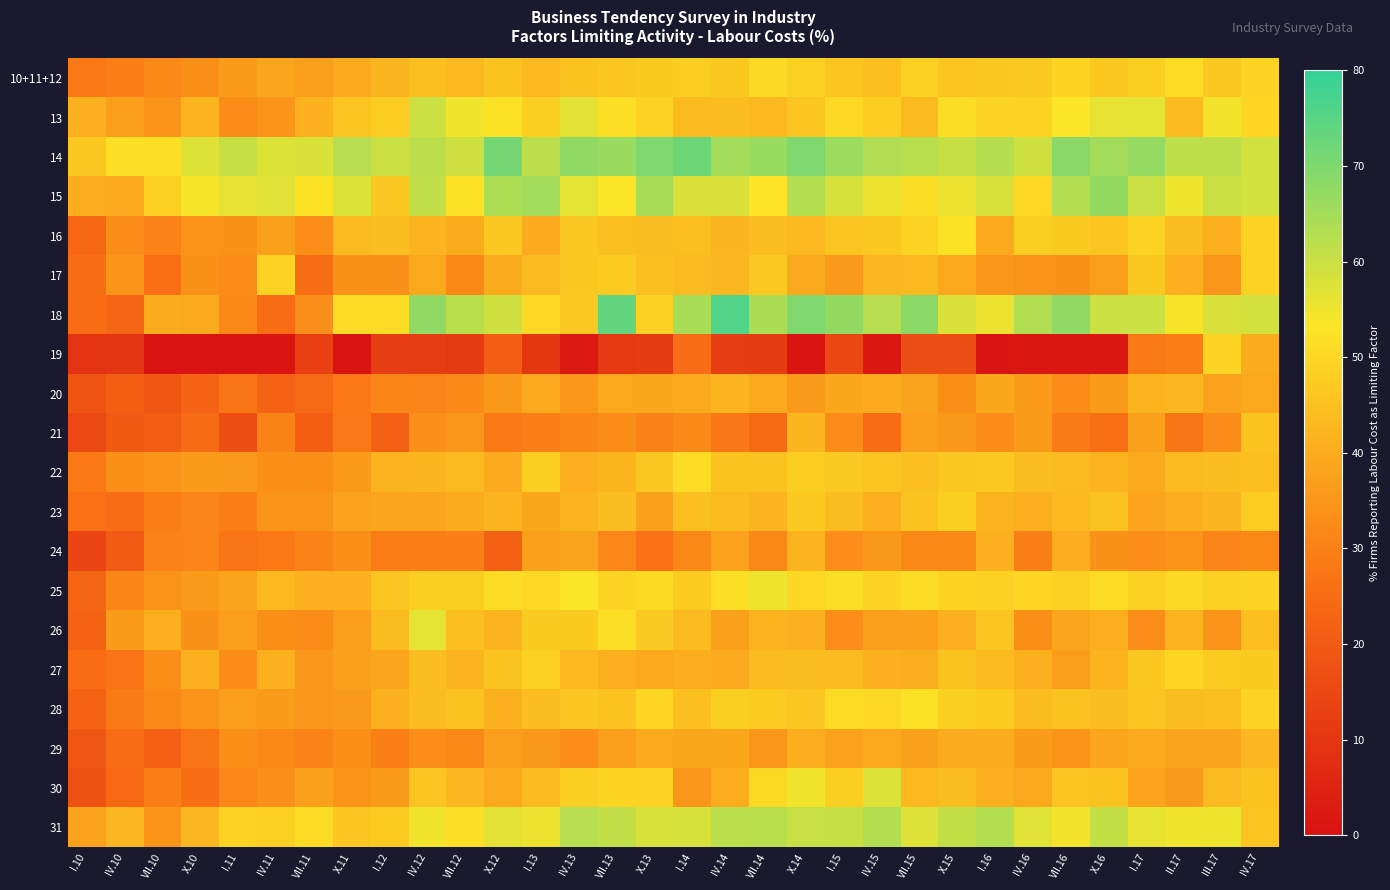

Reading left to right, list all the values displayed in this chart.

10+11+12: I.10=28.3	IV.10=29.8	VII.10=31.9	X.10=33.3	I.11=36.4	IV.11=38.4	VII.11=37.1	X.11=39.7	I.12=42.1	IV.12=44.5	VII.12=43.2	X.12=45.4	I.13=43.2	IV.13=45.1	VII.13=46.2	X.13=47.0	I.14=47.7	IV.14=46.3	VII.14=50.6	X.14=48.5	I.15=45.8	IV.15=44.8	VII.15=48.5	X.15=45.9	I.16=46.5	IV.16=47.1	VII.16=49.6	X.16=46.6	I.17=47.9	II.17=51.3	III.17=46.7	IV.17=49.4
13: I.10=41.1	IV.10=36.8	VII.10=34.5	X.10=41.6	I.11=32.8	IV.11=34.8	VII.11=41.5	X.11=45.5	I.12=47.7	IV.12=59.8	VII.12=54.8	X.12=52.6	I.13=48.2	IV.13=56.6	VII.13=51.6	X.13=49.1	I.14=43.7	IV.14=44.0	VII.14=43.2	X.14=45.9	I.15=50.0	IV.15=47.4	VII.15=43.5	X.15=51.5	I.16=49.4	IV.16=49.2	VII.16=53.2	X.16=56.1	I.17=56.4	II.17=43.7	III.17=54.4	IV.17=49.8
14: I.10=46.3	IV.10=52.0	VII.10=51.9	X.10=57.2	I.11=60.4	IV.11=57.4	VII.11=57.7	X.11=62.5	I.12=59.9	IV.12=61.8	VII.12=59.5	X.12=71.2	I.13=61.8	IV.13=67.6	VII.13=66.4	X.13=69.9	I.14=72.2	IV.14=65.1	VII.14=66.7	X.14=69.9	I.15=66.0	IV.15=63.4	VII.15=62.4	X.15=60.4	I.16=62.7	IV.16=59.5	VII.16=68.4	X.16=65.2	I.17=67.0	II.17=61.4	III.17=61.5	IV.17=58.9
15: I.10=40.4	IV.10=39.7	VII.10=48.3	X.10=54.1	I.11=56.2	IV.11=56.9	VII.11=52.5	X.11=57.4	I.12=46.3	IV.12=61.2	VII.12=52.2	X.12=63.7	I.13=65.1	IV.13=56.3	VII.13=53.1	X.13=64.4	I.14=57.7	IV.14=57.9	VII.14=52.9	X.14=63.0	I.15=58.4	IV.15=55.4	VII.15=51.5	X.15=55.6	I.16=58.0	IV.16=50.1	VII.16=63.2	X.16=67.1	I.17=60.3	II.17=55.2	III.17=59.9	IV.17=58.9
16: I.10=23.7	IV.10=32.8	VII.10=30.3	X.10=34.6	I.11=33.8	IV.11=37.6	VII.11=33.1	X.11=43.6	I.12=44.0	IV.12=41.9	VII.12=40.1	X.12=46.5	I.13=39.7	IV.13=46.3	VII.13=44.6	X.13=44.1	I.14=44.4	IV.14=42.1	VII.14=44.1	X.14=43.1	I.15=45.9	IV.15=46.6	VII.15=49.0	X.15=52.5	I.16=39.6	IV.16=48.2	VII.16=46.9	X.16=45.7	I.17=48.9	II.17=43.9	III.17=40.7	IV.17=48.9
17: I.10=25.4	IV.10=34.8	VII.10=25.8	X.10=34.2	I.11=32.9	IV.11=49.0	VII.11=25.5	X.11=33.9	I.12=34.0	IV.12=39.3	VII.12=31.8	X.12=40.0	I.13=43.4	IV.13=46.7	VII.13=47.3	X.13=44.6	I.14=43.4	IV.14=42.6	VII.14=46.8	X.14=39.5	I.15=35.7	IV.15=42.6	VII.15=43.1	X.15=39.2	I.16=35.1	IV.16=34.6	VII.16=34.0	X.16=36.6	I.17=46.4	II.17=41.4	III.17=35.0	IV.17=48.8
18: I.10=25.3	IV.10=23.4	VII.10=40.1	X.10=39.4	I.11=32.0	IV.11=25.2	VII.11=33.6	X.11=51.4	I.12=51.0	IV.12=67.5	VII.12=62.2	X.12=59.5	I.13=50.2	IV.13=46.8	VII.13=73.7	X.13=48.6	I.14=64.3	IV.14=75.9	VII.14=64.0	X.14=69.9	I.15=67.2	IV.15=62.6	VII.15=68.3	X.15=57.8	I.16=55.6	IV.16=63.2	VII.16=67.5	X.16=59.8	I.17=59.7	II.17=54.0	III.17=57.9	IV.17=58.6
19: I.10=9.3	IV.10=9.7	VII.10=0.6	X.10=0.6	I.11=1.2	IV.11=0.7	VII.11=12.5	X.11=0.6	I.12=11.9	IV.12=12.1	VII.12=11.4	X.12=21.0	I.13=10.3	IV.13=2.3	VII.13=11.0	X.13=11.8	I.14=25.0	IV.14=11.9	VII.14=11.6	X.14=1.1	I.15=14.9	IV.15=1.6	VII.15=16.8	X.15=16.8	I.16=0.9	IV.16=1.5	VII.16=1.7	X.16=1.6	I.17=28.4	II.17=29.1	III.17=49.5	IV.17=40.0
20: I.10=18.5	IV.10=21.1	VII.10=19.1	X.10=22.9	I.11=27.2	IV.11=22.1	VII.11=24.1	X.11=28.3	I.12=31.3	IV.12=30.7	VII.12=32.0	X.12=35.5	I.13=39.3	IV.13=34.9	VII.13=39.2	X.13=38.8	I.14=39.6	IV.14=41.9	VII.14=39.5	X.14=35.9	I.15=38.9	IV.15=39.9	VII.15=38.1	X.15=33.4	I.16=39.0	IV.16=36.1	VII.16=32.9	X.16=36.1	I.17=41.6	II.17=42.8	III.17=37.7	IV.17=39.3
21: I.10=15.1	IV.10=19.9	VII.10=20.6	X.10=24.6	I.11=17.1	IV.11=30.5	VII.11=21.2	X.11=28.1	I.12=21.6	IV.12=33.7	VII.12=35.0	X.12=28.3	I.13=29.4	IV.13=31.2	VII.13=32.7	X.13=30.0	I.14=32.3	IV.14=27.8	VII.14=24.4	X.14=42.3	I.15=32.5	IV.15=25.3	VII.15=36.9	X.15=35.4	I.16=32.8	IV.16=36.4	VII.16=28.6	X.16=26.0	I.17=37.2	II.17=27.6	III.17=32.8	IV.17=45.3
22: I.10=28.4	IV.10=33.5	VII.10=34.7	X.10=36.3	I.11=35.9	IV.11=33.5	VII.11=33.4	X.11=36.5	I.12=41.7	IV.12=42.3	VII.12=43.4	X.12=39.7	I.13=48.1	IV.13=40.8	VII.13=42.4	X.13=46.7	I.14=51.4	IV.14=45.3	VII.14=45.0	X.14=47.5	I.15=47.1	IV.15=45.9	VII.15=44.7	X.15=46.3	I.16=46.8	IV.16=44.2	VII.16=43.3	X.16=41.9	I.17=39.5	II.17=43.4	III.17=44.0	IV.17=44.5
23: I.10=26.4	IV.10=25.0	VII.10=29.5	X.10=30.9	I.11=29.1	IV.11=34.6	VII.11=34.4	X.11=37.7	I.12=38.5	IV.12=38.4	VII.12=40.1	X.12=42.0	I.13=39.0	IV.13=42.0	VII.13=44.2	X.13=37.6	I.14=44.6	IV.14=43.5	VII.14=41.9	X.14=46.8	I.15=43.8	IV.15=40.7	VII.15=45.0	X.15=47.9	I.16=41.6	IV.16=40.9	VII.16=43.2	X.16=44.9	I.17=38.2	II.17=40.5	III.17=42.3	IV.17=47.4
24: I.10=14.2	IV.10=20.4	VII.10=30.3	X.10=30.9	I.11=27.2	IV.11=28.3	VII.11=30.4	X.11=33.3	I.12=29.0	IV.12=29.4	VII.12=29.7	X.12=21.9	I.13=37.4	IV.13=38.0	VII.13=31.5	X.13=26.4	I.14=31.8	IV.14=37.7	VII.14=31.6	X.14=41.7	I.15=33.0	IV.15=35.4	VII.15=32.3	X.15=31.6	I.16=41.3	IV.16=29.4	VII.16=40.3	X.16=33.8	I.17=33.1	II.17=34.5	III.17=30.9	IV.17=31.8
25: I.10=23.4	IV.10=31.3	VII.10=34.4	X.10=36.0	I.11=38.0	IV.11=42.9	VII.11=41.1	X.11=41.2	I.12=46.0	IV.12=47.9	VII.12=47.9	X.12=51.0	I.13=50.2	IV.13=53.2	VII.13=49.5	X.13=50.8	I.14=47.2	IV.14=51.9	VII.14=55.3	X.14=50.3	I.15=51.8	IV.15=49.5	VII.15=51.2	X.15=49.6	I.16=48.7	IV.16=49.8	VII.16=48.7	X.16=51.0	I.17=48.3	II.17=50.5	III.17=48.7	IV.17=49.4
26: I.10=22.1	IV.10=36.2	VII.10=40.9	X.10=34.2	I.11=36.9	IV.11=33.4	VII.11=32.9	X.11=36.9	I.12=43.8	IV.12=56.3	VII.12=44.8	X.12=41.9	I.13=46.9	IV.13=46.9	VII.13=51.7	X.13=47.1	I.14=43.3	IV.14=37.5	VII.14=41.7	X.14=41.0	I.15=33.2	IV.15=37.1	VII.15=37.2	X.15=41.4	I.16=45.9	IV.16=33.3	VII.16=38.4	X.16=40.9	I.17=33.1	II.17=41.6	III.17=34.5	IV.17=44.6
27: I.10=25.3	IV.10=26.9	VII.10=33.4	X.10=41.1	I.11=32.7	IV.11=41.2	VII.11=34.9	X.11=37.3	I.12=38.5	IV.12=44.0	VII.12=41.9	X.12=45.4	I.13=48.5	IV.13=43.0	VII.13=40.9	X.13=39.1	I.14=40.6	IV.14=39.9	VII.14=43.5	X.14=43.8	I.15=43.3	IV.15=41.1	VII.15=40.6	X.15=45.4	I.16=43.7	IV.16=41.1	VII.16=36.7	X.16=41.6	I.17=46.3	II.17=49.9	III.17=47.3	IV.17=46.9
28: I.10=22.5	IV.10=28.7	VII.10=32.1	X.10=34.6	I.11=36.7	IV.11=36.2	VII.11=35.2	X.11=36.0	I.12=41.4	IV.12=44.0	VII.12=45.3	X.12=41.4	I.13=44.0	IV.13=46.2	VII.13=45.0	X.13=49.7	I.14=44.6	IV.14=48.2	VII.14=47.2	X.14=46.0	I.15=51.0	IV.15=50.4	VII.15=52.3	X.15=47.9	I.16=47.2	IV.16=43.9	VII.16=45.2	X.16=44.3	I.17=45.9	II.17=43.9	III.17=44.8	IV.17=48.8
29: I.10=18.8	IV.10=24.9	VII.10=21.6	X.10=27.2	I.11=33.5	IV.11=32.3	VII.11=30.4	X.11=33.3	I.12=29.9	IV.12=33.2	VII.12=31.6	X.12=36.6	I.13=35.5	IV.13=33.1	VII.13=36.9	X.13=39.6	I.14=39.0	IV.14=38.9	VII.14=34.9	X.14=40.2	I.15=37.8	IV.15=39.1	VII.15=37.4	X.15=40.0	I.16=40.0	IV.16=36.2	VII.16=34.4	X.16=38.6	I.17=39.6	II.17=38.1	III.17=38.0	IV.17=42.6
30: I.10=17.9	IV.10=23.8	VII.10=29.5	X.10=25.5	I.11=31.5	IV.11=33.6	VII.11=37.5	X.11=34.6	I.12=36.4	IV.12=45.7	VII.12=42.7	X.12=39.2	I.13=43.3	IV.13=48.1	VII.13=49.6	X.13=49.0	I.14=35.2	IV.14=40.3	VII.14=50.7	X.14=54.8	I.15=47.9	IV.15=57.6	VII.15=42.9	X.15=44.1	I.16=41.0	IV.16=39.1	VII.16=45.5	X.16=45.0	I.17=38.2	II.17=35.9	III.17=43.3	IV.17=45.1
31: I.10=37.7	IV.10=42.5	VII.10=34.5	X.10=42.6	I.11=49.2	IV.11=48.5	VII.11=51.0	X.11=46.2	I.12=47.2	IV.12=54.9	VII.12=51.8	X.12=56.6	I.13=55.4	IV.13=62.6	VII.13=61.0	X.13=58.0	I.14=58.3	IV.14=62.0	VII.14=62.3	X.14=60.3	I.15=60.6	IV.15=63.1	VII.15=57.1	X.15=60.9	I.16=62.9	IV.16=56.9	VII.16=54.5	X.16=60.9	I.17=56.2	II.17=54.9	III.17=55.2	IV.17=45.6